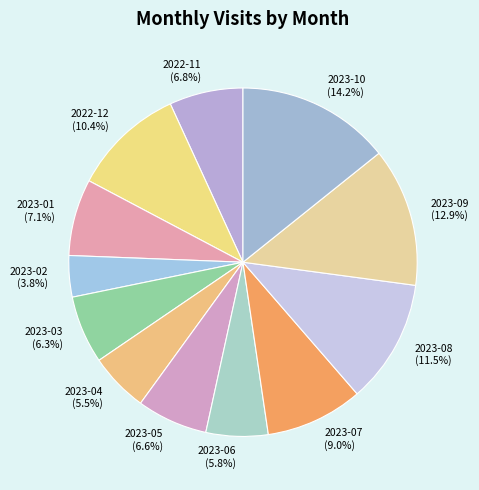

How many slices are in this pie chart?

12